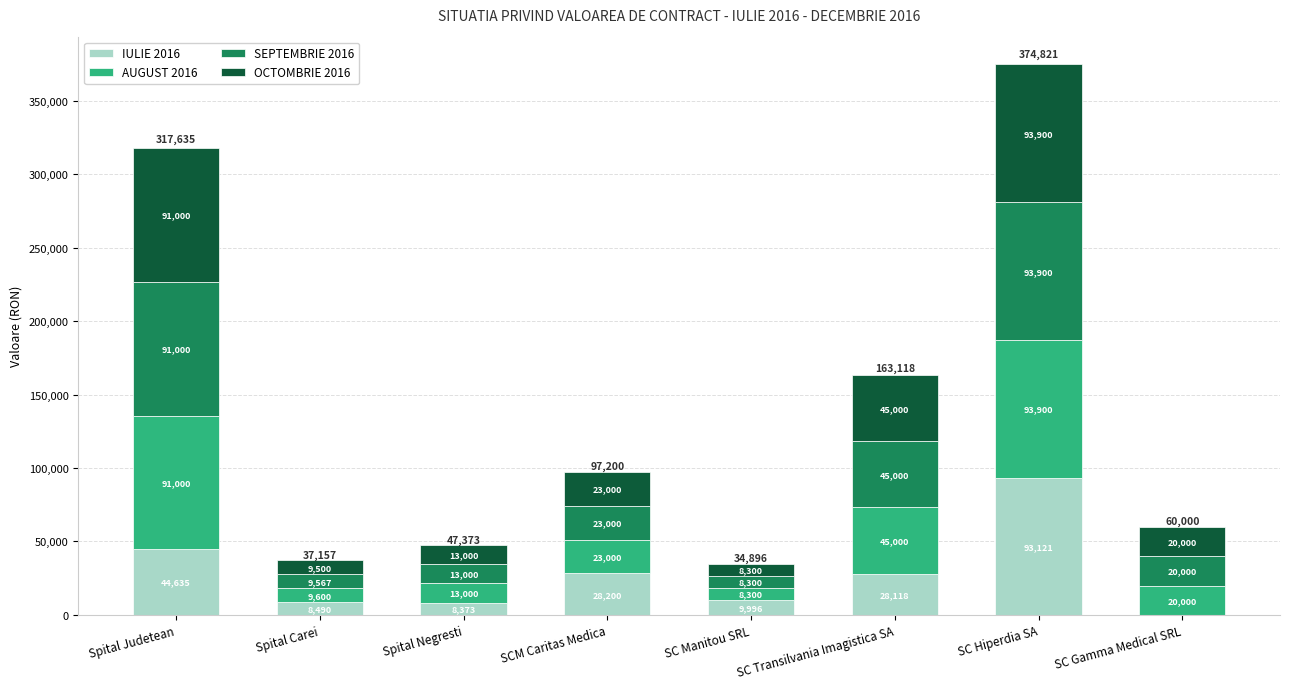

At which category is the sum across all series the highest?

SC Hiperdia SA